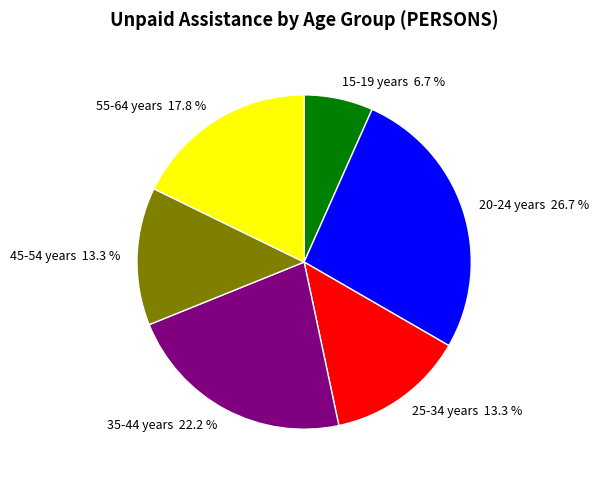

Approximately how many times larger is the value at 20-24 years 26.7 % compared to 15-19 years 6.7 %?

4.0